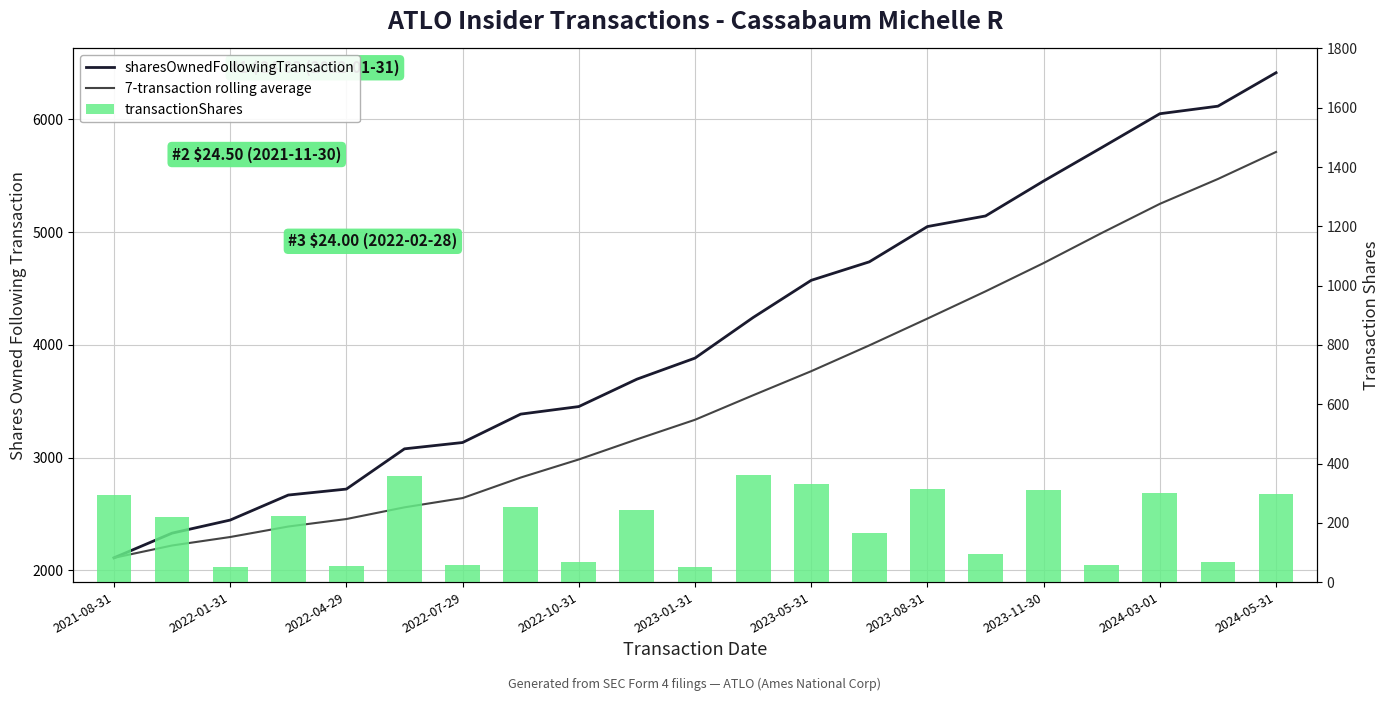

Rank the categories by 7-transaction rolling average value from highest to lowest.

20, 19, 18, 17, 16, 15, 14, 13, 12, 11, 2024-05-31, 2024-03-01, 2023-11-30, 2023-08-31, 2023-05-31, 2023-01-31, 2022-10-31, 2022-07-29, 2022-04-29, 2022-01-31, 2021-08-31